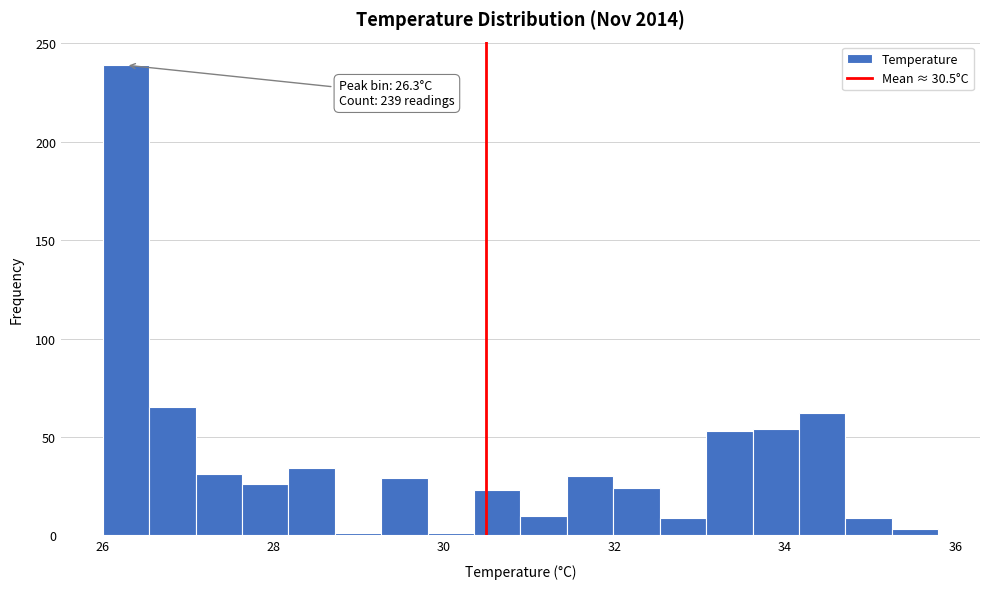

Read against the x-axis, roughly where is the centre of the tallest bar?

26.2